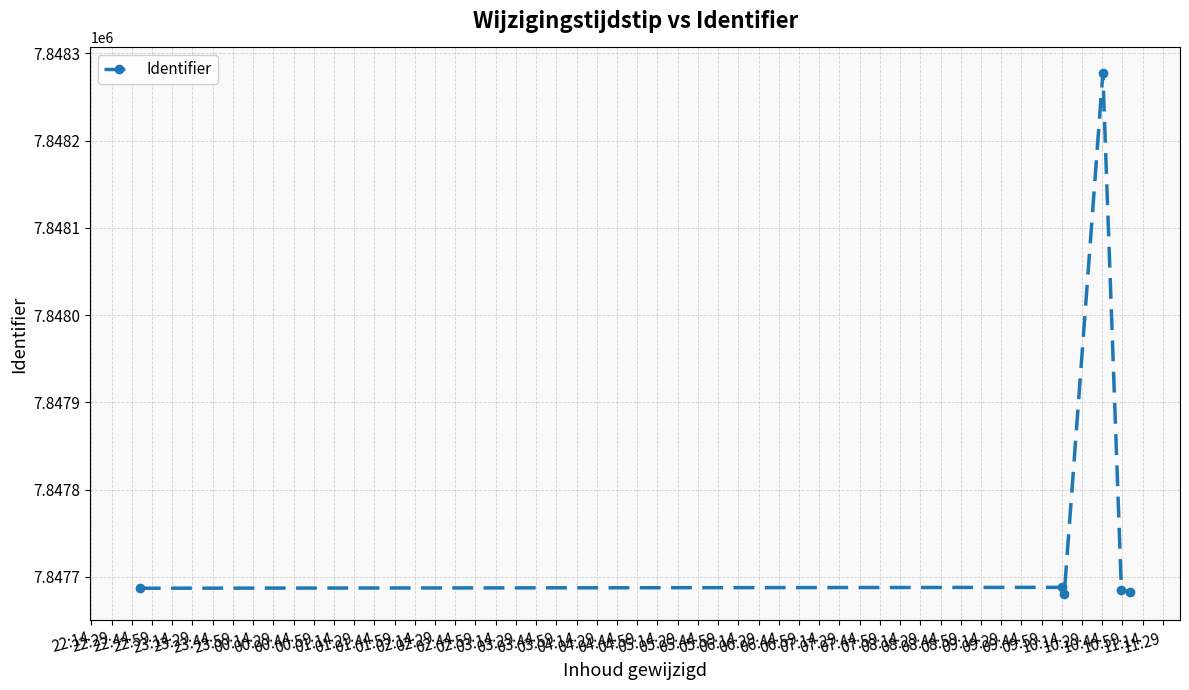

True or false: the data has more than 2 interior local peaks.

False